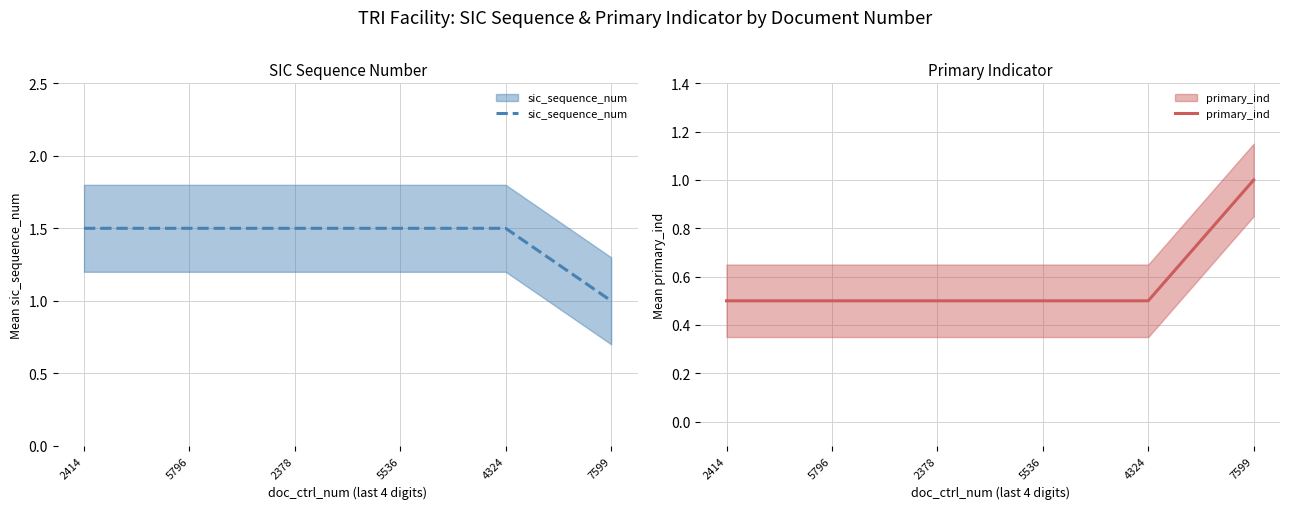

At which label does sic_sequence_num reach its peak?

2414